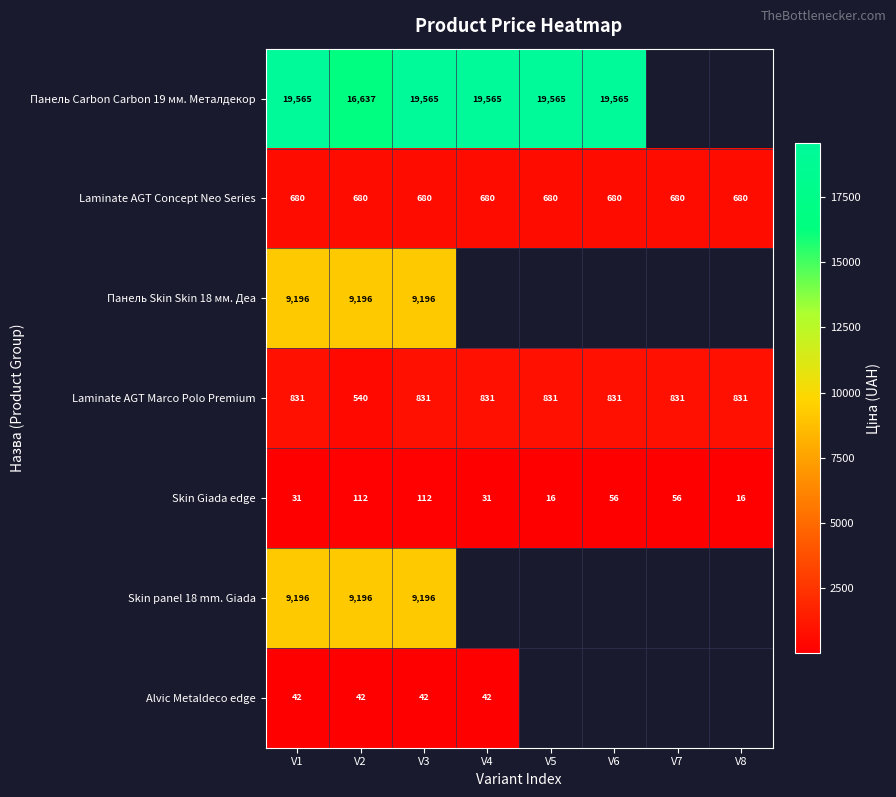

At which category is the sum across all series the highest?

V3